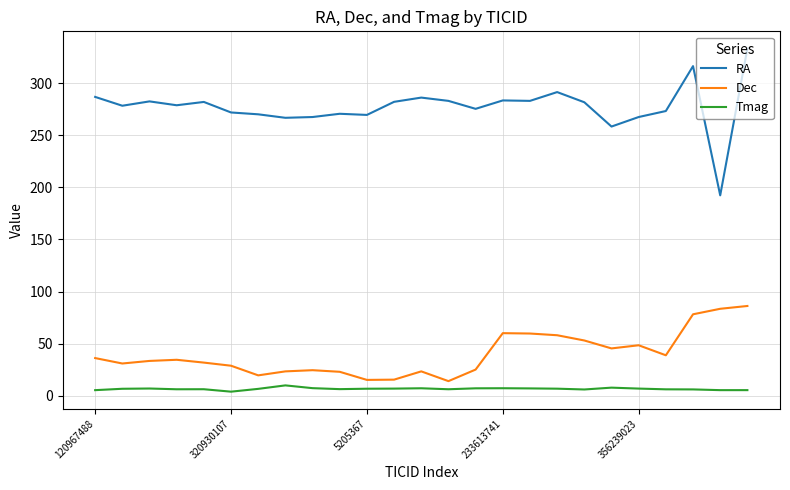

What are all the series names shown in the legend?

RA, Dec, Tmag